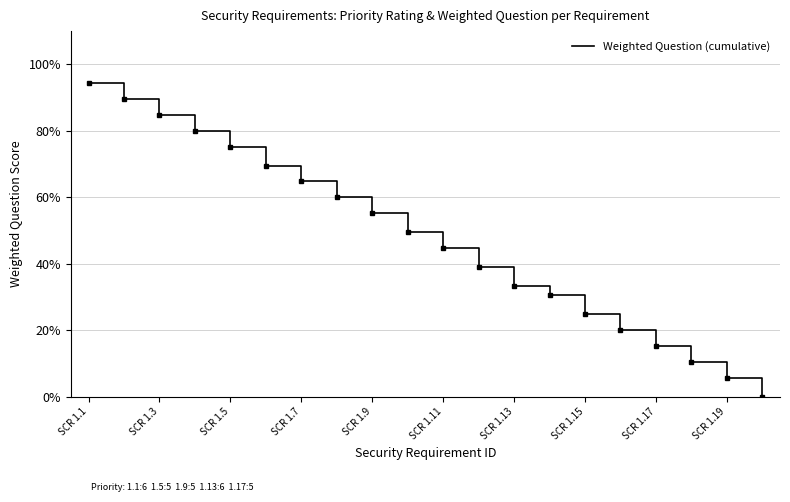

What is the difference between the maximum and minimum values?

94.3